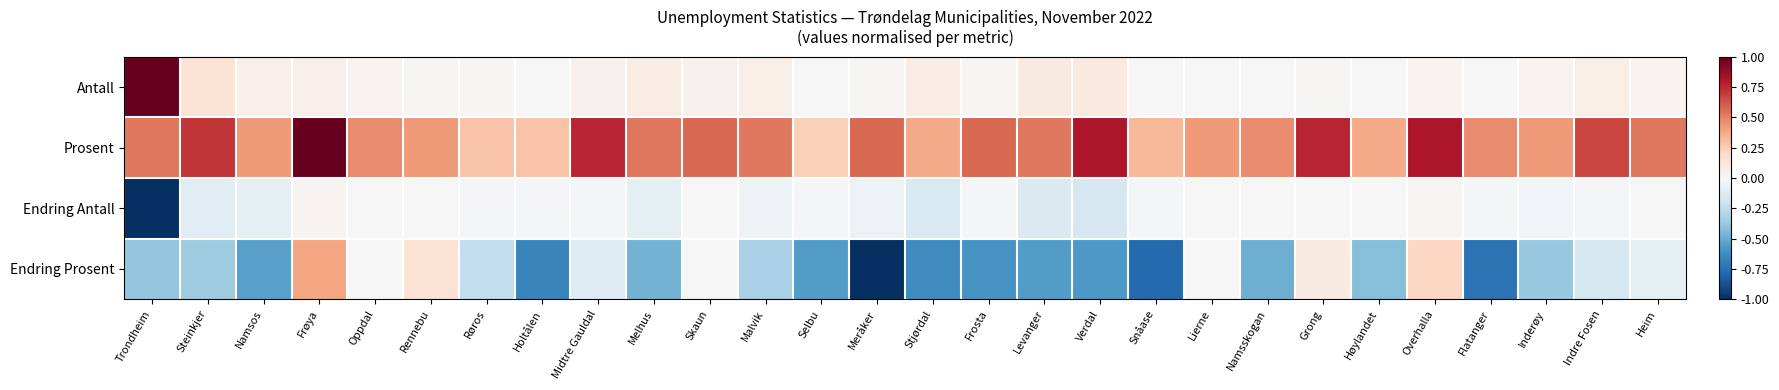

What is the total value across all series at Heim?

0.5